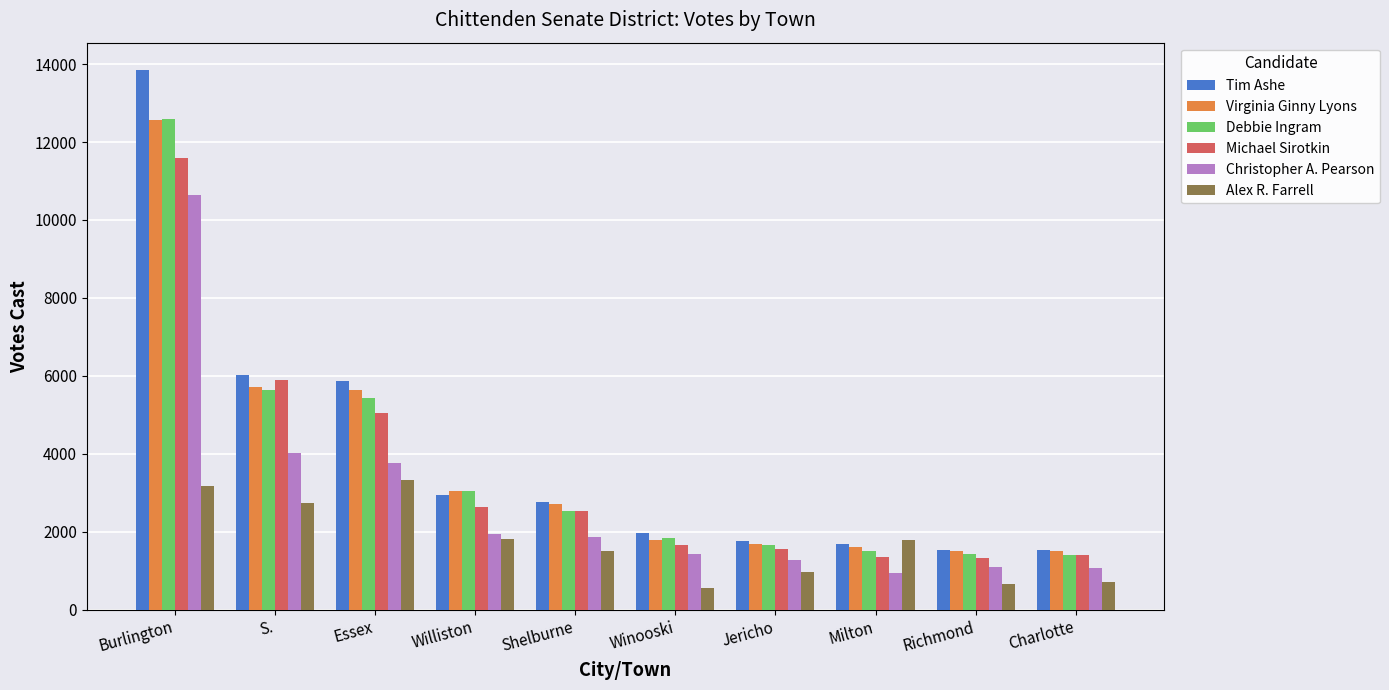

What are all the series names shown in the legend?

Tim Ashe, Virginia Ginny Lyons, Debbie Ingram, Michael Sirotkin, Christopher A. Pearson, Alex R. Farrell